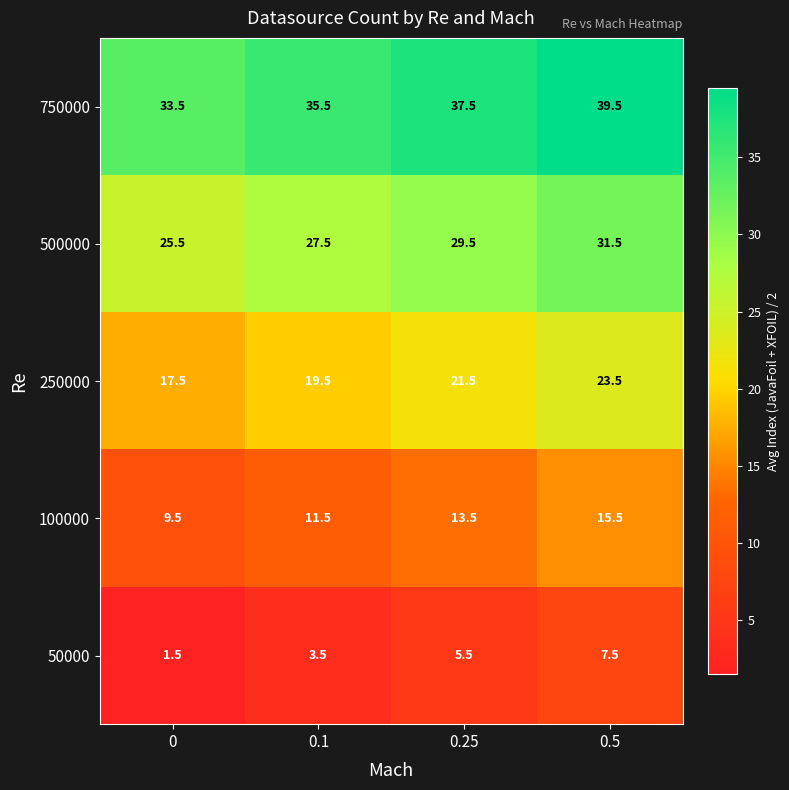

What is the difference between the maximum and minimum values in the 100000 series?

6.0